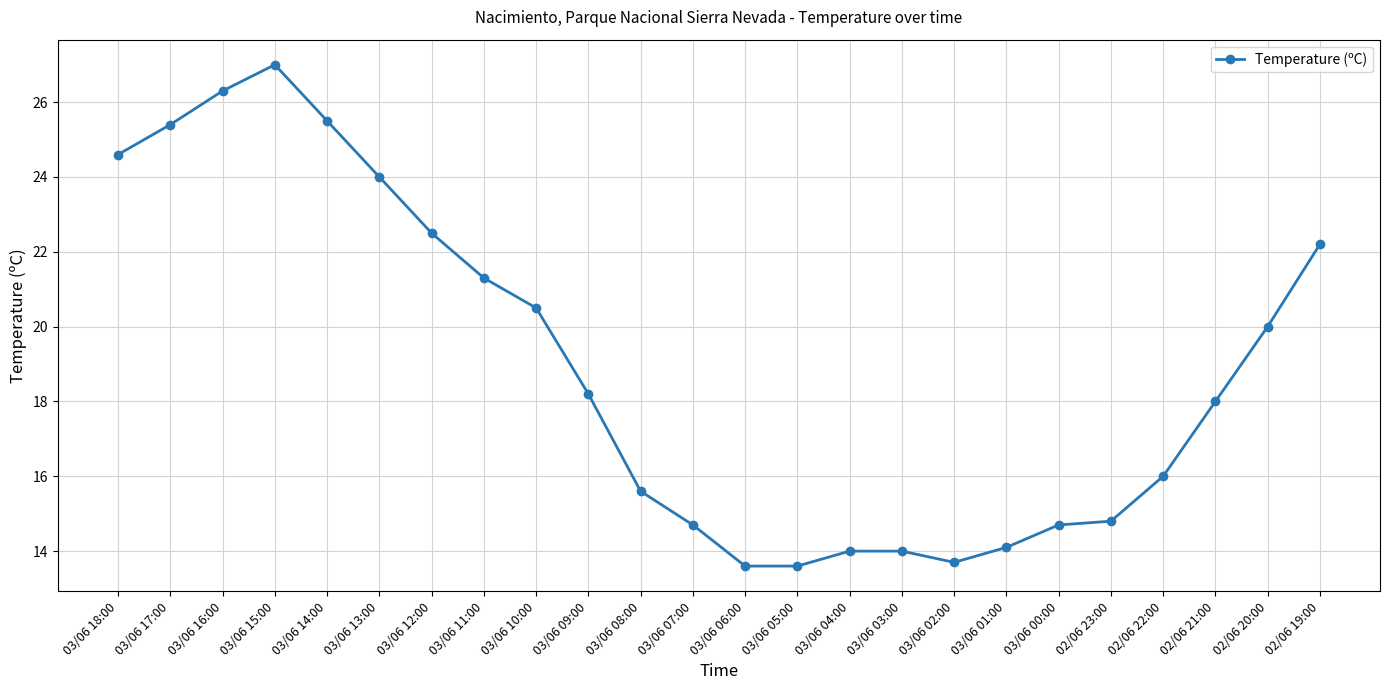

Count the number of categories in the chart.

24